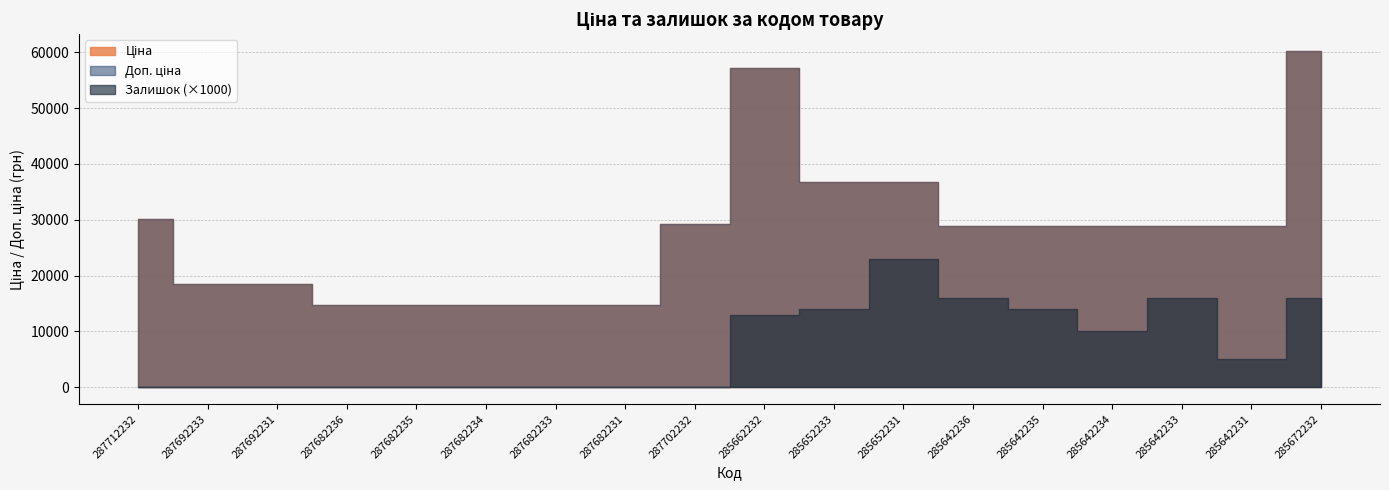

How many values in Залишок are above zero?

9